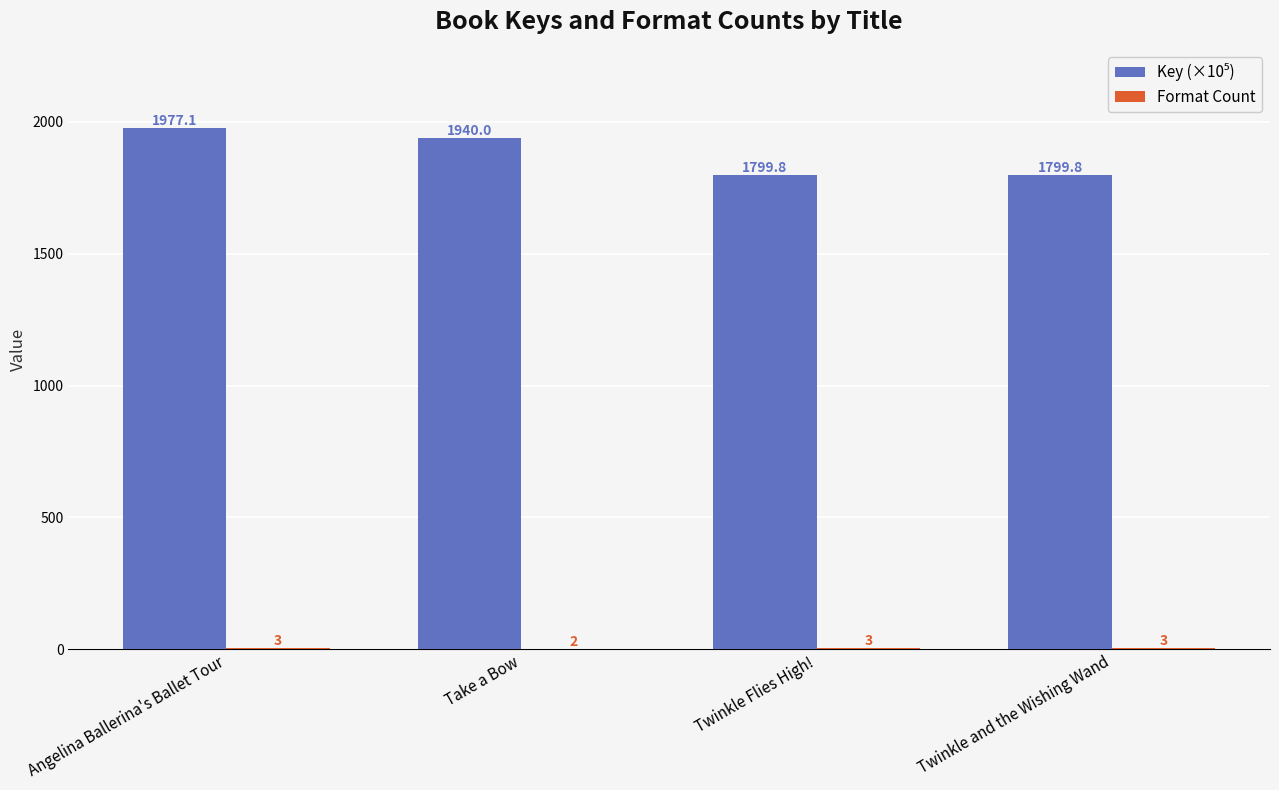

Which category has the highest value across all series?

Angelina Ballerina's Ballet Tour